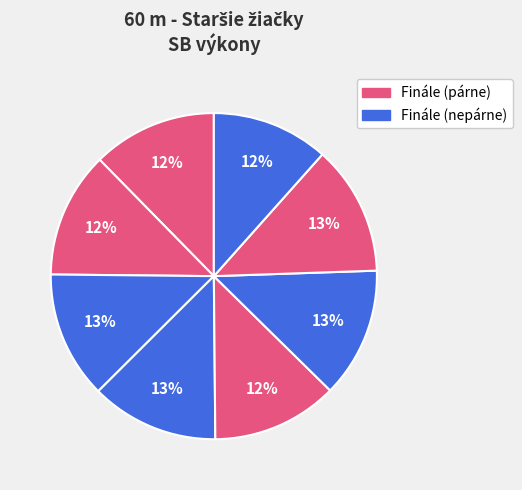

To the nearest percent, what is the difference between the largest and smallest slice percentages?

1%